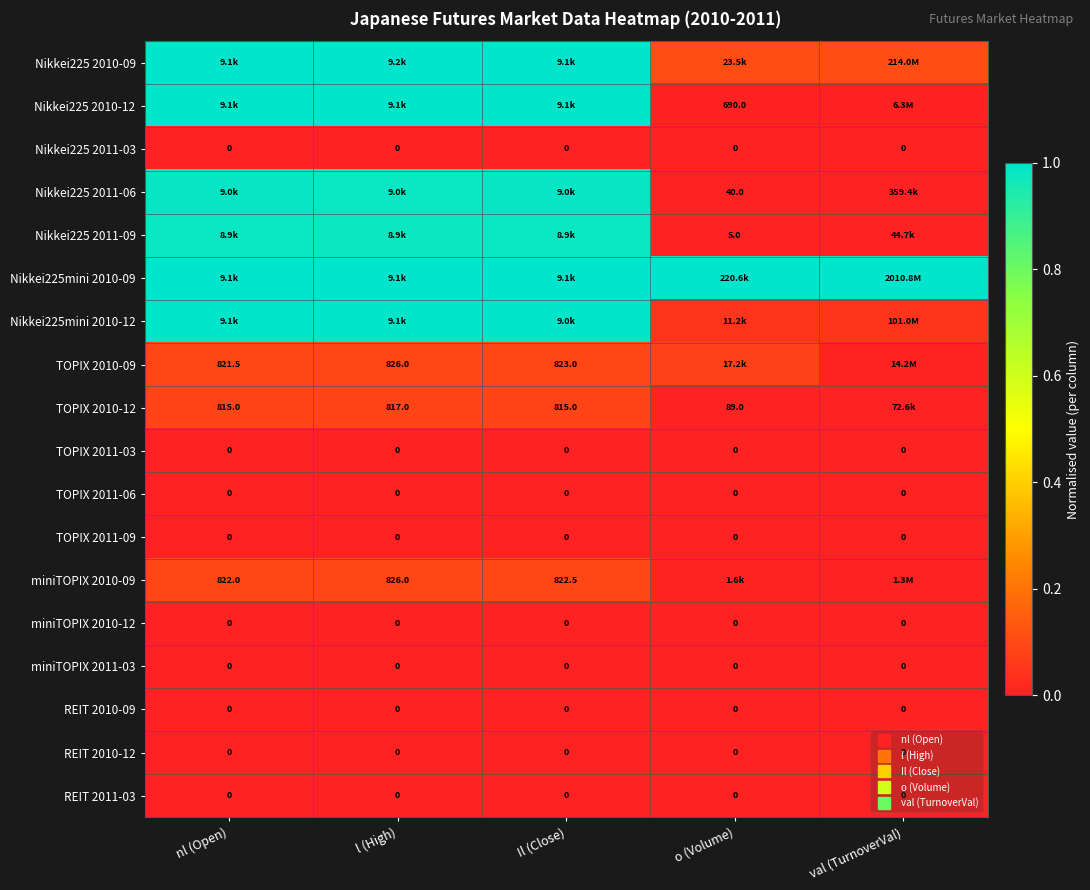

List the series in order of their peak value, lowest first.

Nikkei225 2011-03, TOPIX 2011-03, TOPIX 2011-06, TOPIX 2011-09, miniTOPIX 2010-12, miniTOPIX 2011-03, REIT 2010-09, REIT 2010-12, REIT 2011-03, TOPIX 2010-12, miniTOPIX 2010-09, TOPIX 2010-09, Nikkei225 2011-09, Nikkei225 2011-06, Nikkei225 2010-12, Nikkei225mini 2010-12, Nikkei225 2010-09, Nikkei225mini 2010-09